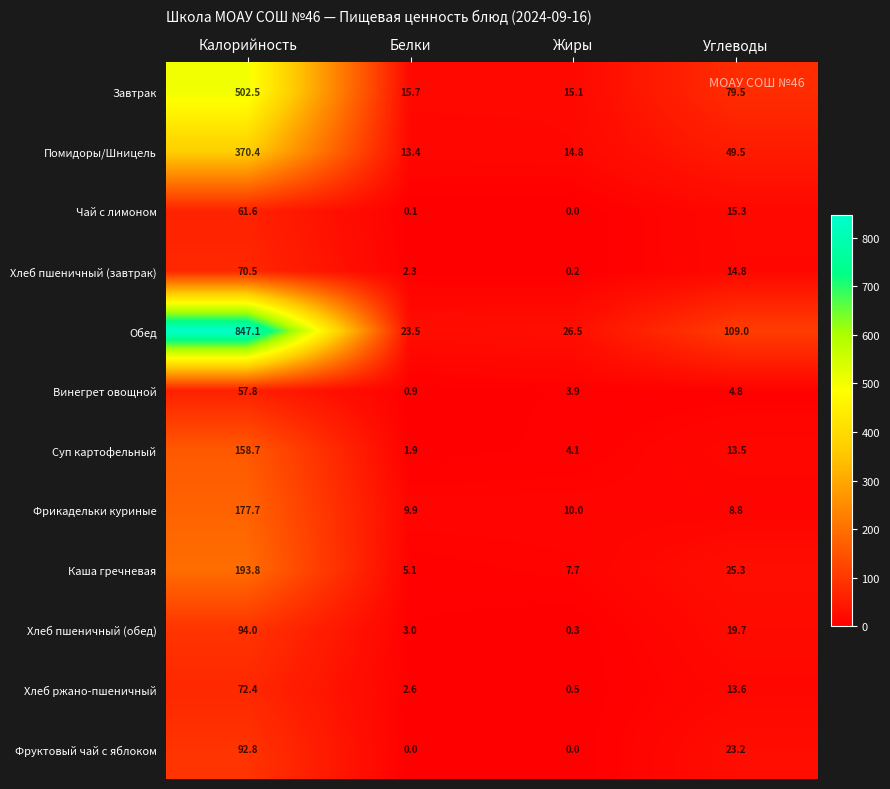

What is the difference between the second highest and second lowest values in the Фруктовый чай с яблоком series?

23.2